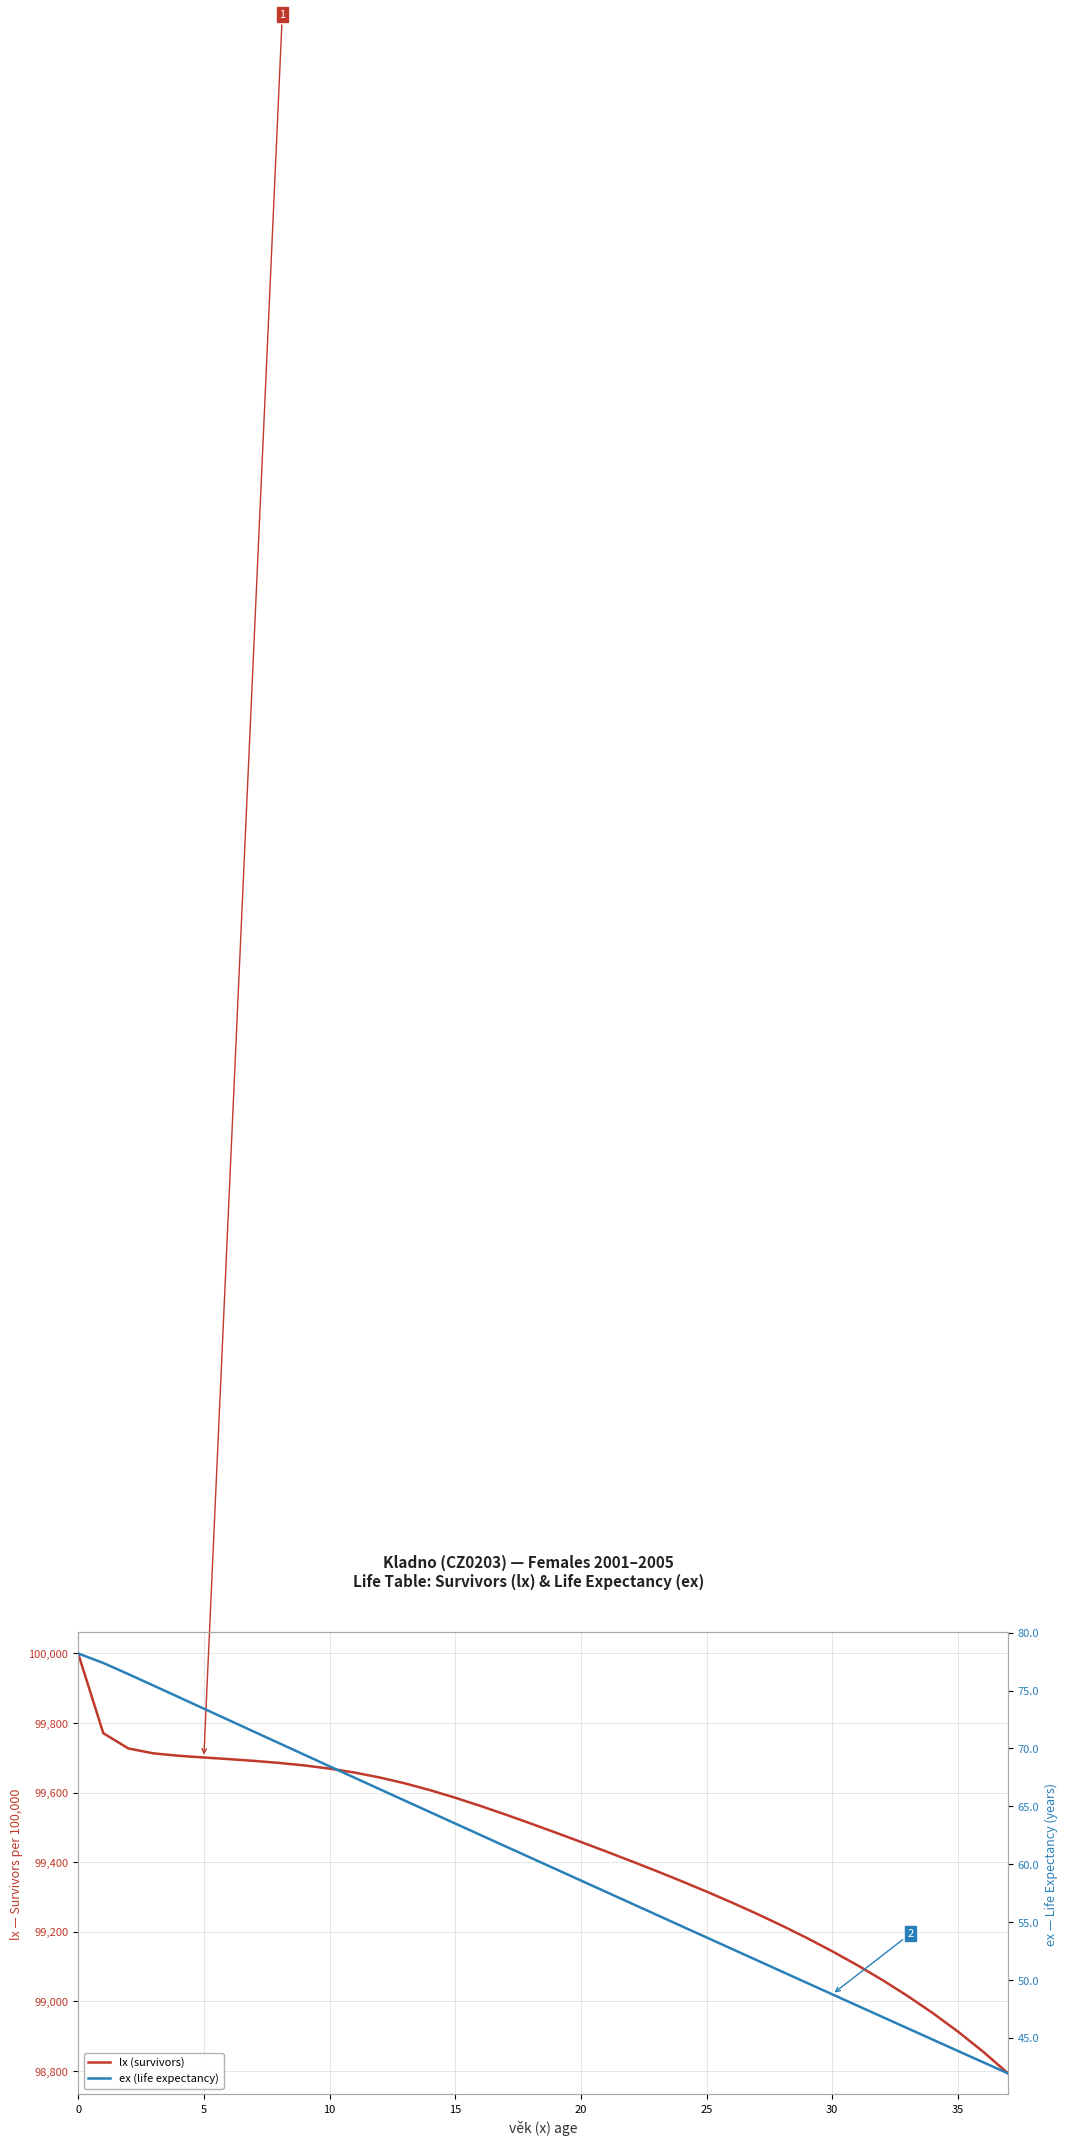

Reading left to right, extract all data points from this chart.

lx (survivors): 100000.0	99771.0	99726.9	99712.9	99706.1	99701.1	99696.4	99691.3	99685.5	99678.2	99669.2	99657.7	99643.6	99626.7	99607.2	99585.5	99562.0	99537.2	99511.6	99485.3	99458.5	99431.2	99403.5	99375.1	99345.9	99315.8	99284.6	99252.1	99218.0	99182.2	99144.3	99104.2	99061.5	99015.8	98966.7	98913.6	98856.0	98793.1
ex (life expectancy): 78.2	77.4	76.4	75.4	74.4	73.4	72.4	71.4	70.5	69.5	68.5	67.5	66.5	65.5	64.5	63.5	62.5	61.5	60.6	59.6	58.6	57.6	56.6	55.6	54.7	53.7	52.7	51.7	50.7	49.7	48.8	47.8	46.8	45.8	44.8	43.9	42.9	41.9